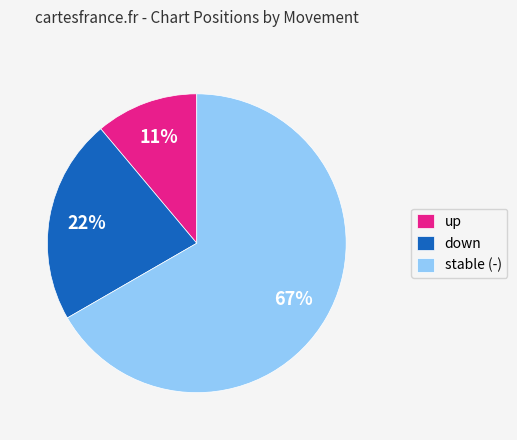

Do up and down together represent more than half of the pie?

No